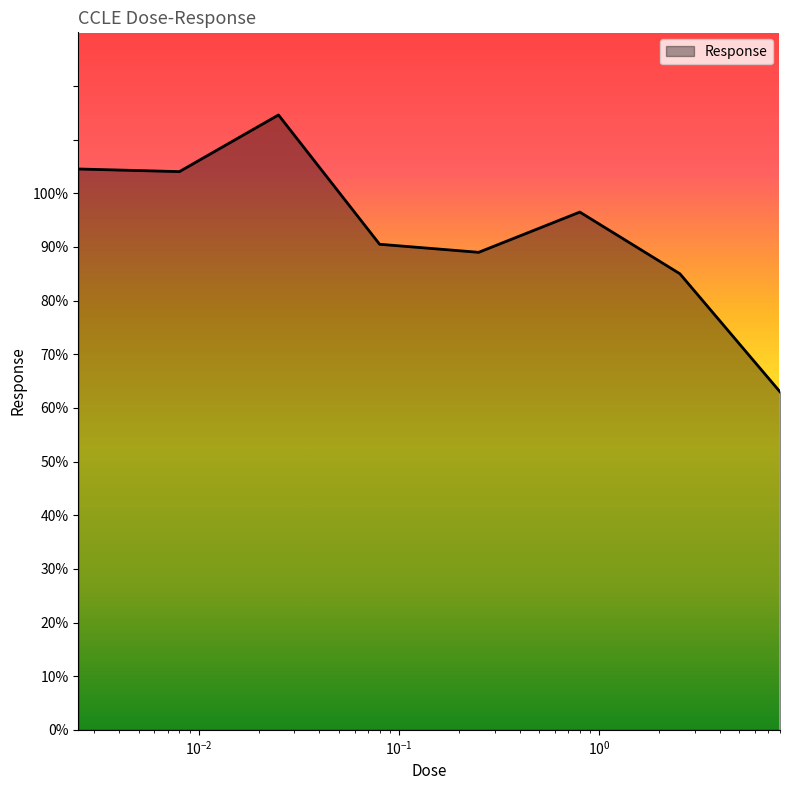

What is the difference between the maximum and minimum values?

51.6